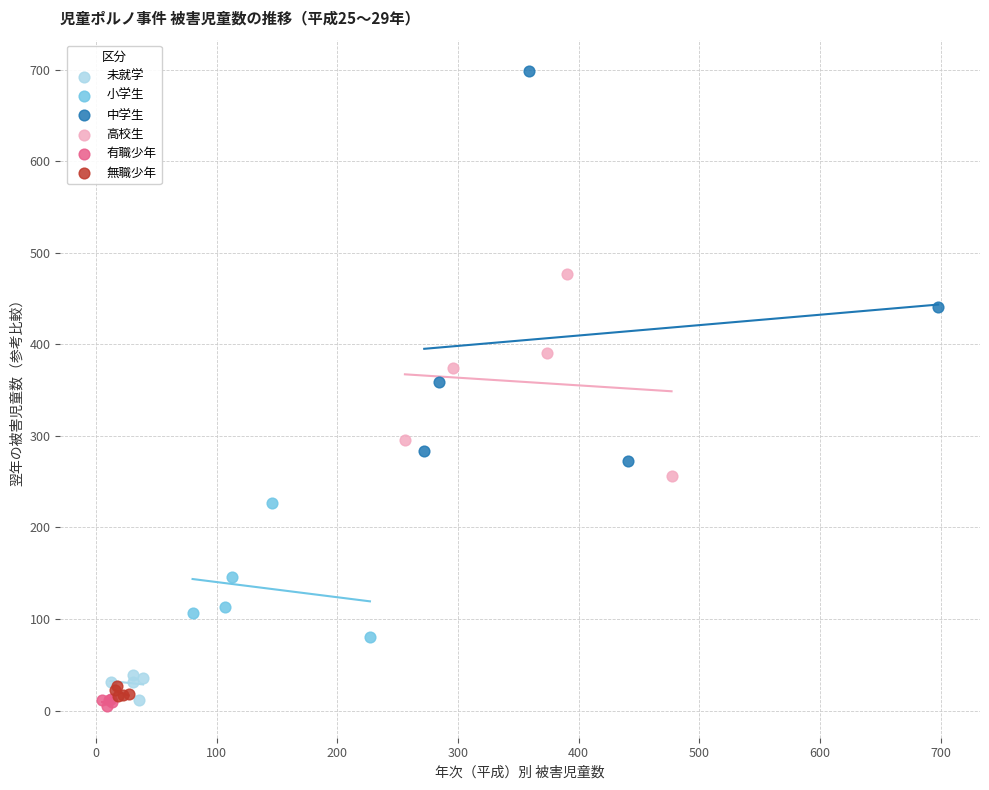

Which series has the largest Y range (max minus min)?

中学生